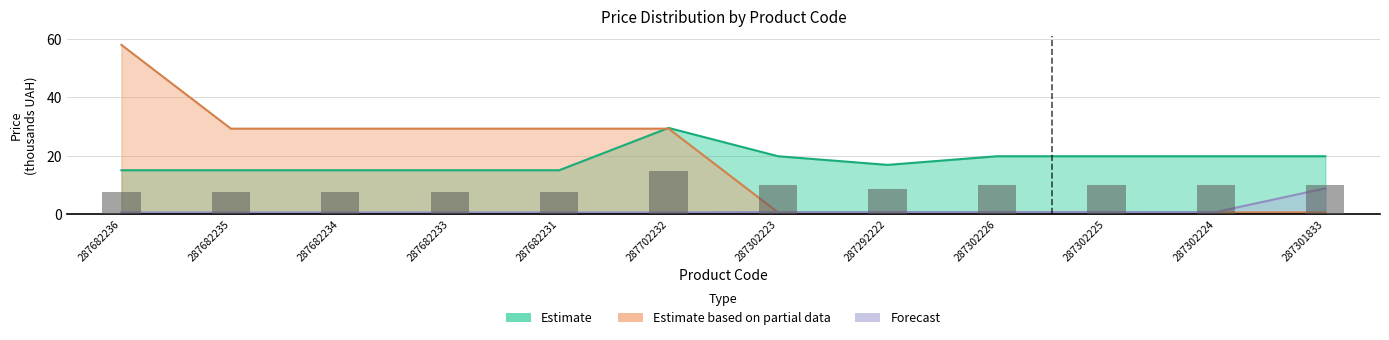

List the series in order of their peak value, lowest first.

Forecast, Estimate, Estimate based on partial data